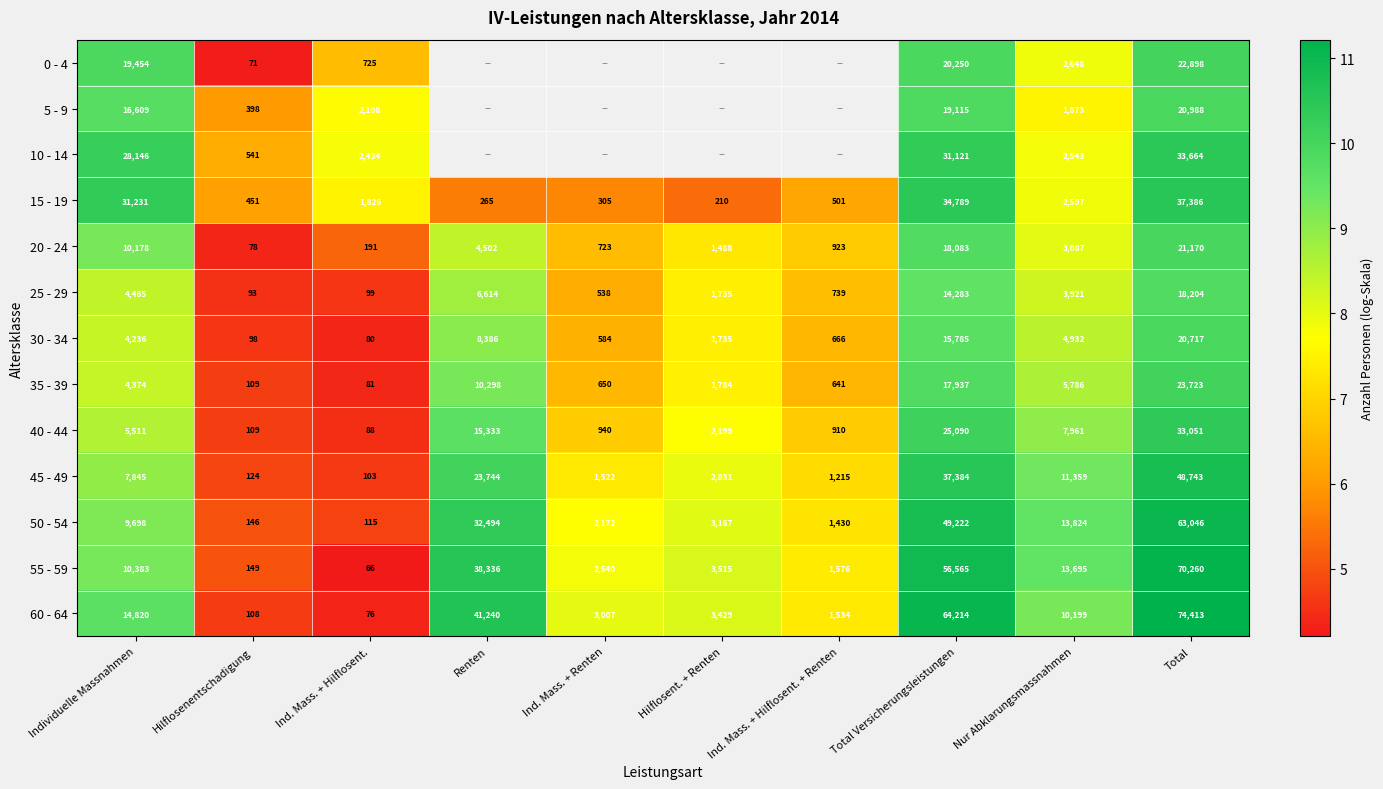

The 25 - 29 series shows 13.9 at Individuelle Massnahmen. True or false?

False